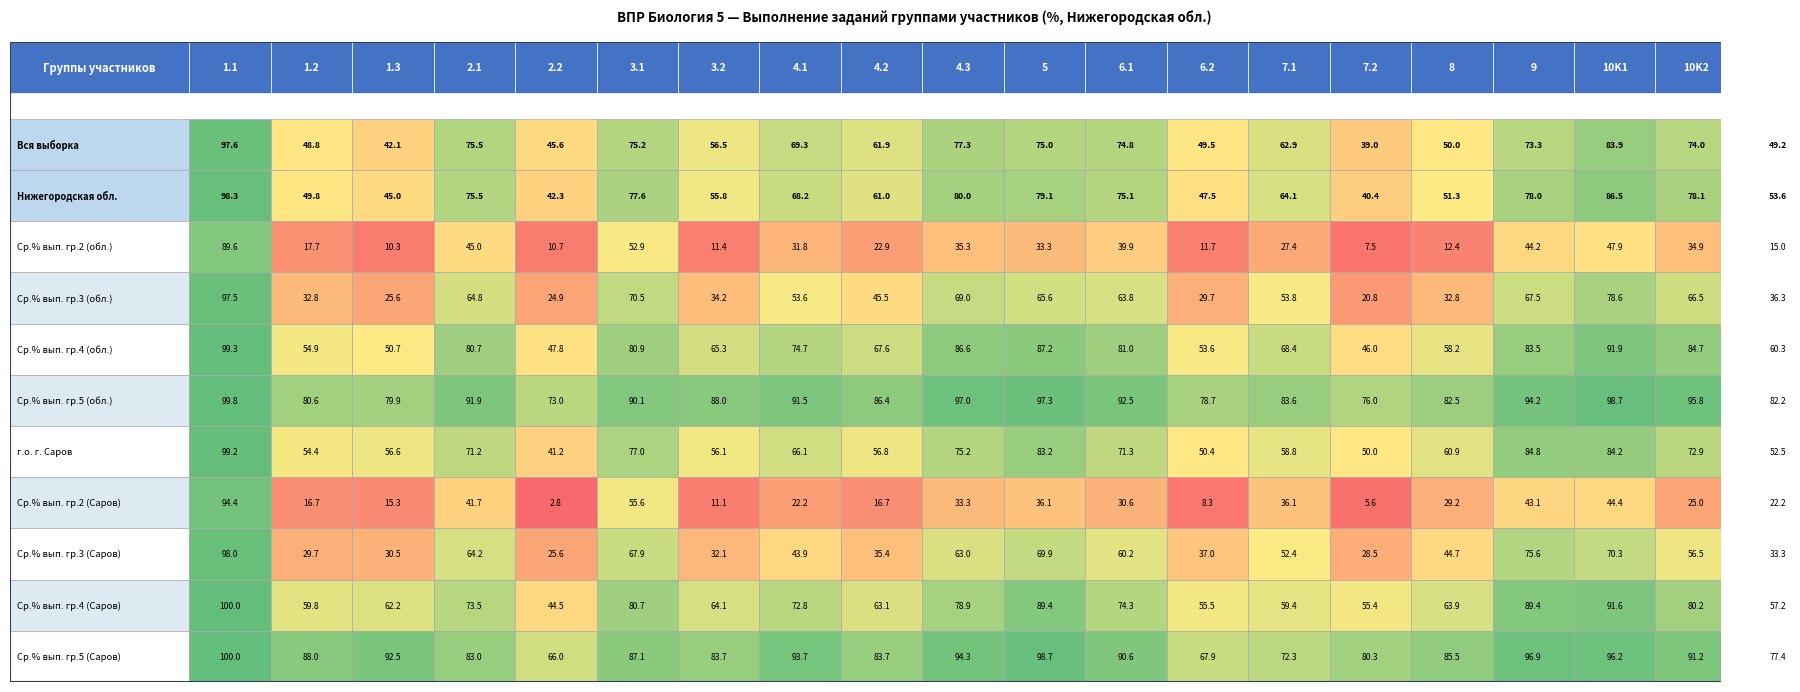

At how many categories does at least one series exceed 65?

20